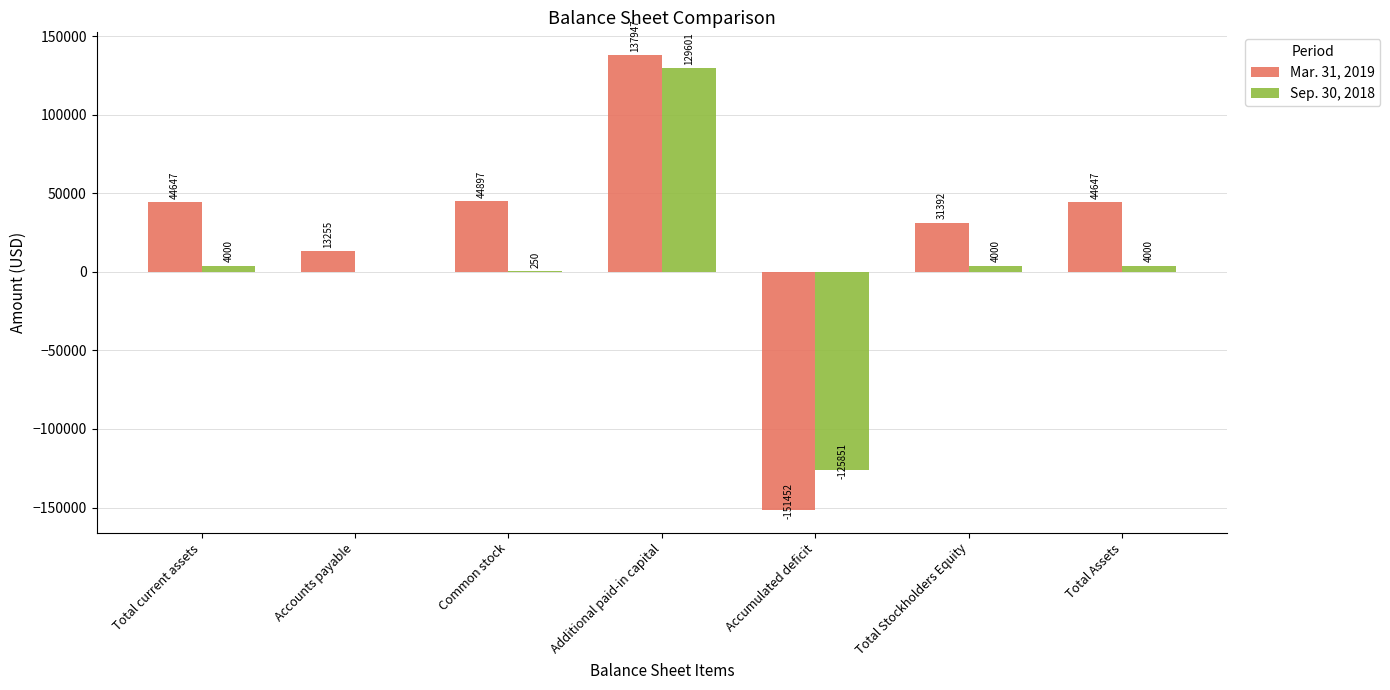

What is the highest value of the Mar. 31, 2019 series?

137947